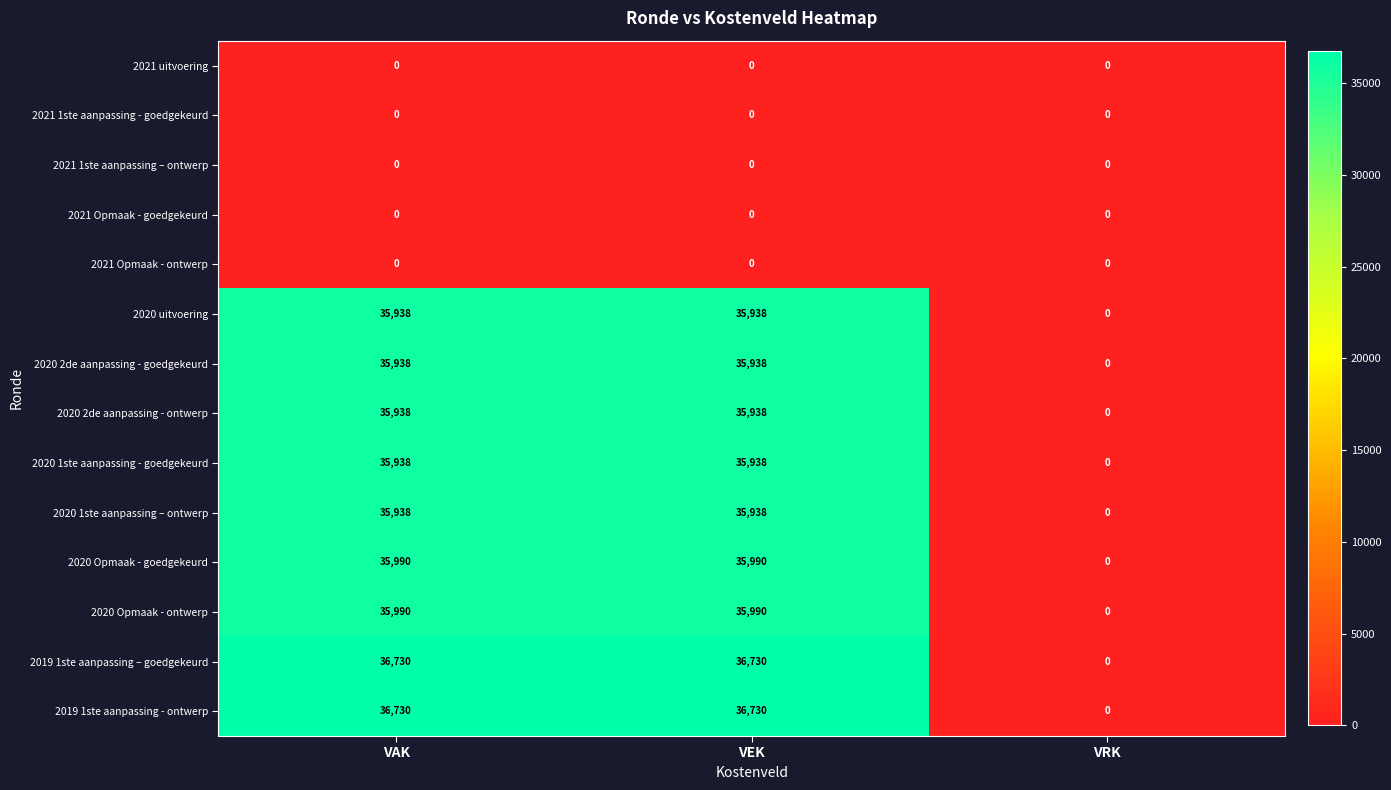

What is the greatest value displayed?

36730